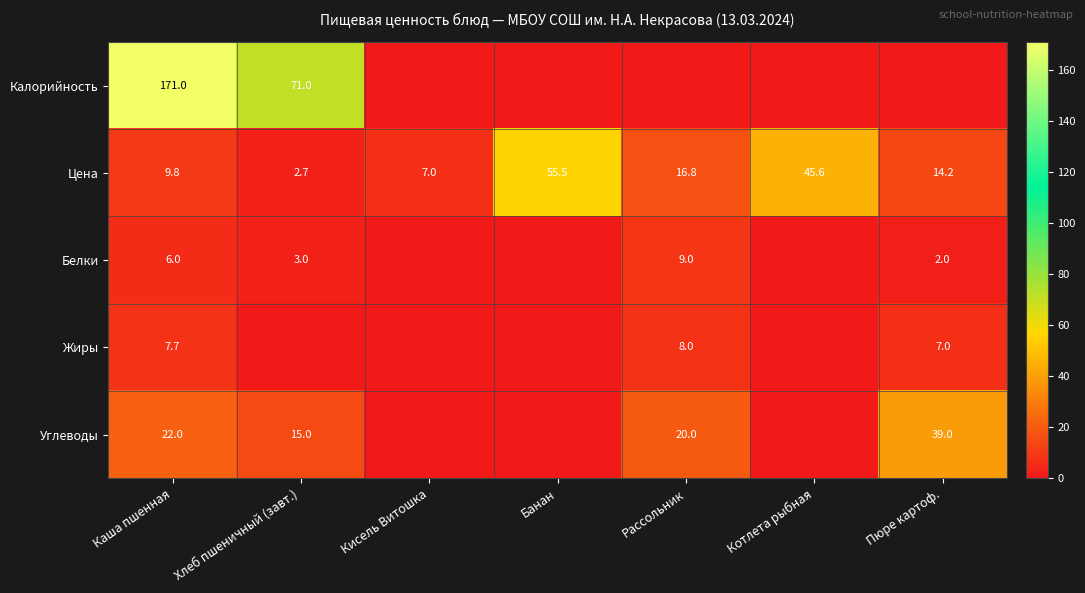

What is the difference between the second highest and minimum values in the Цена series?

42.9